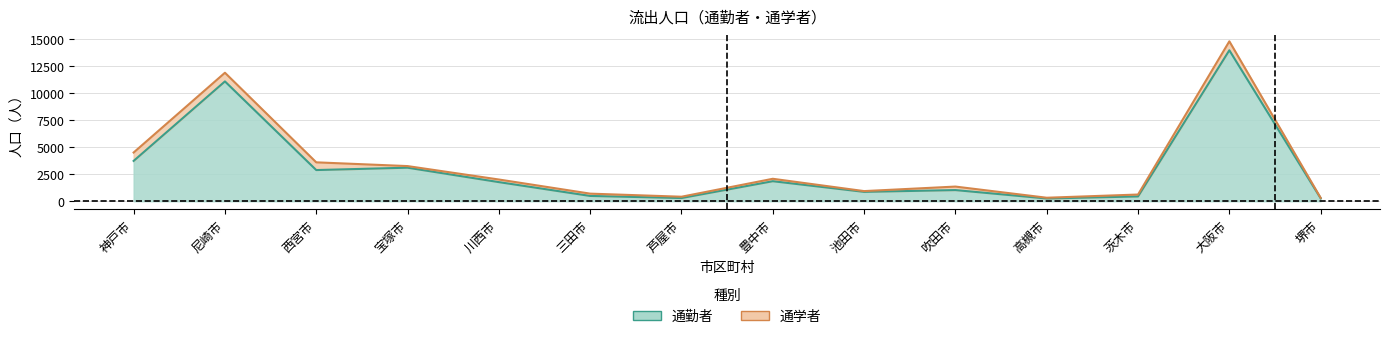

Reading left to right, extract all data points from this chart.

3730	11094	2883	3102	1766	486	291	1850	864	1028	250	439	13977	268